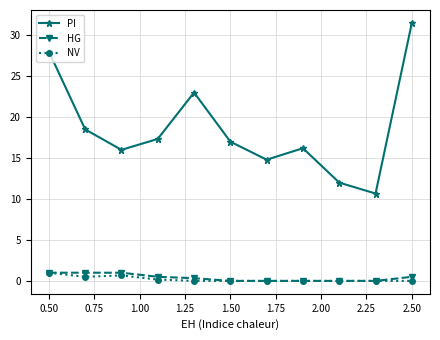

What is the maximum value shown in the chart?

31.5